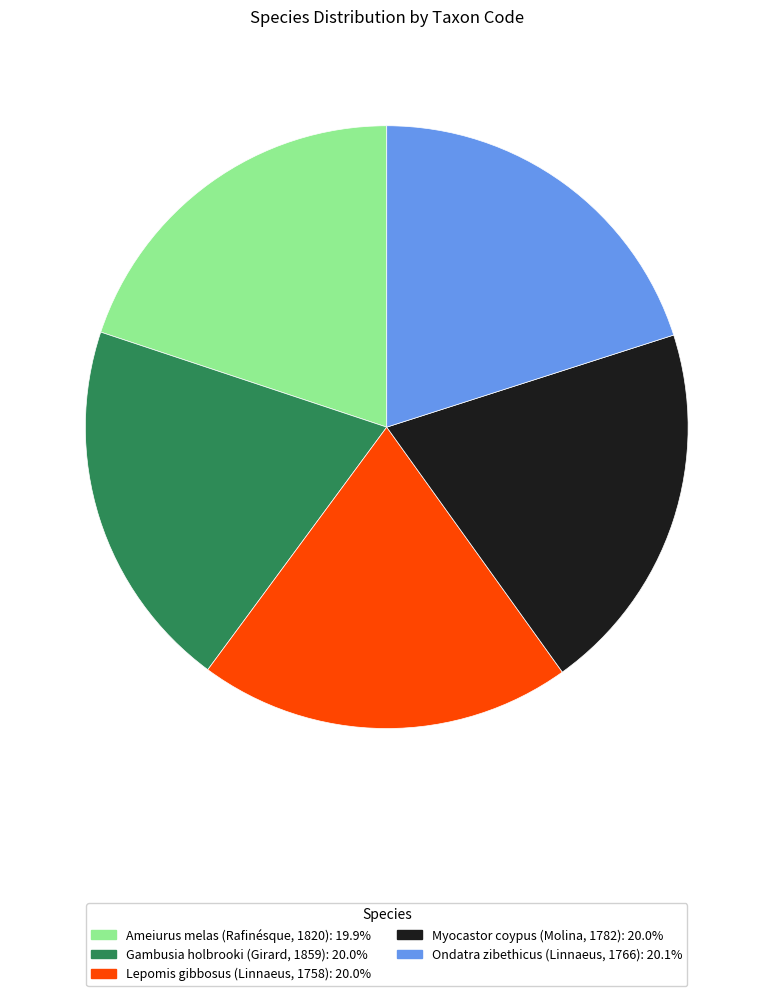

Combined, do Ondatra zibethicus (Linnaeus, 1766) and Lepomis gibbosus (Linnaeus, 1758) account for over 50%?

No